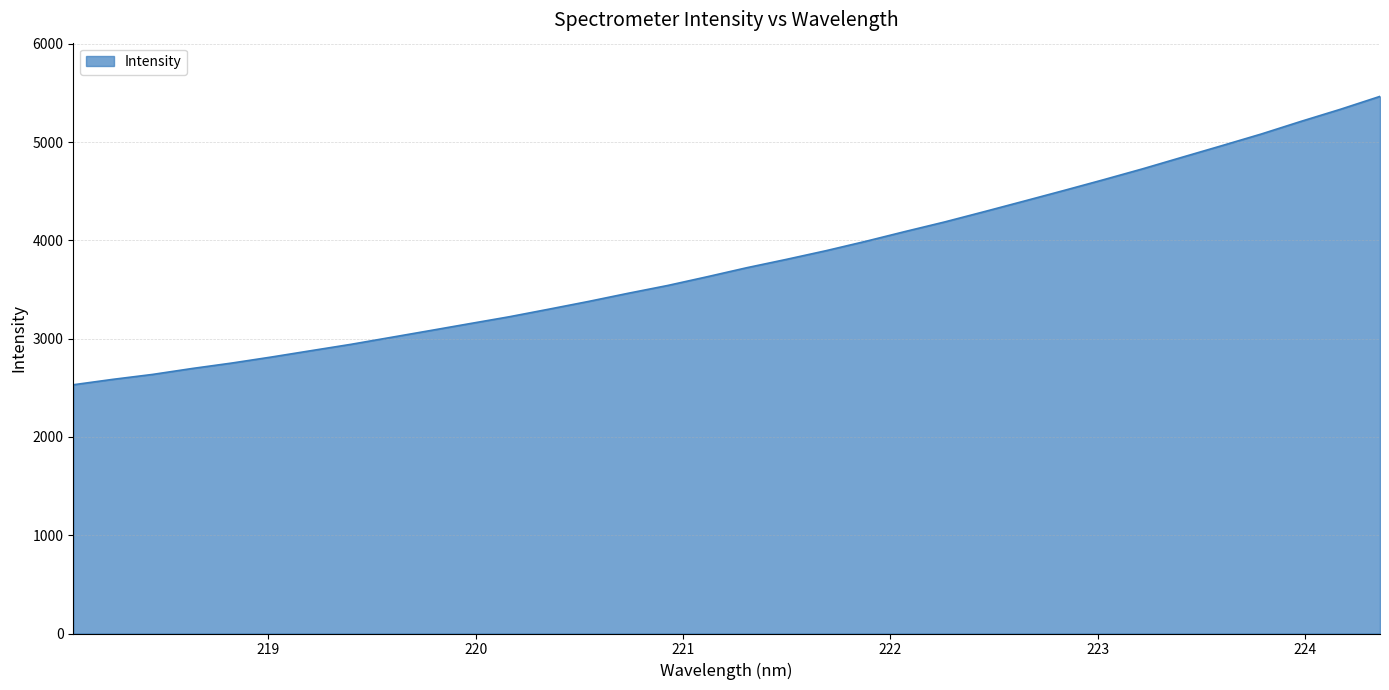

What is the average value?

3787.4